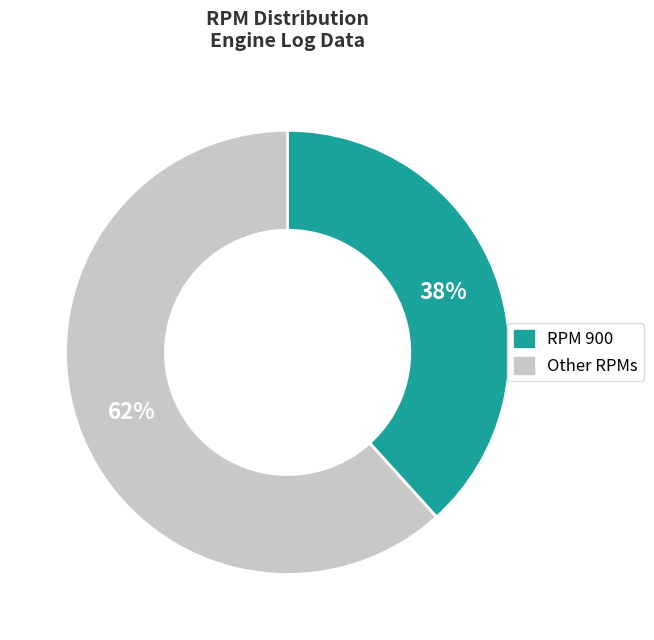

To the nearest percent, what is the average slice percentage?

50%